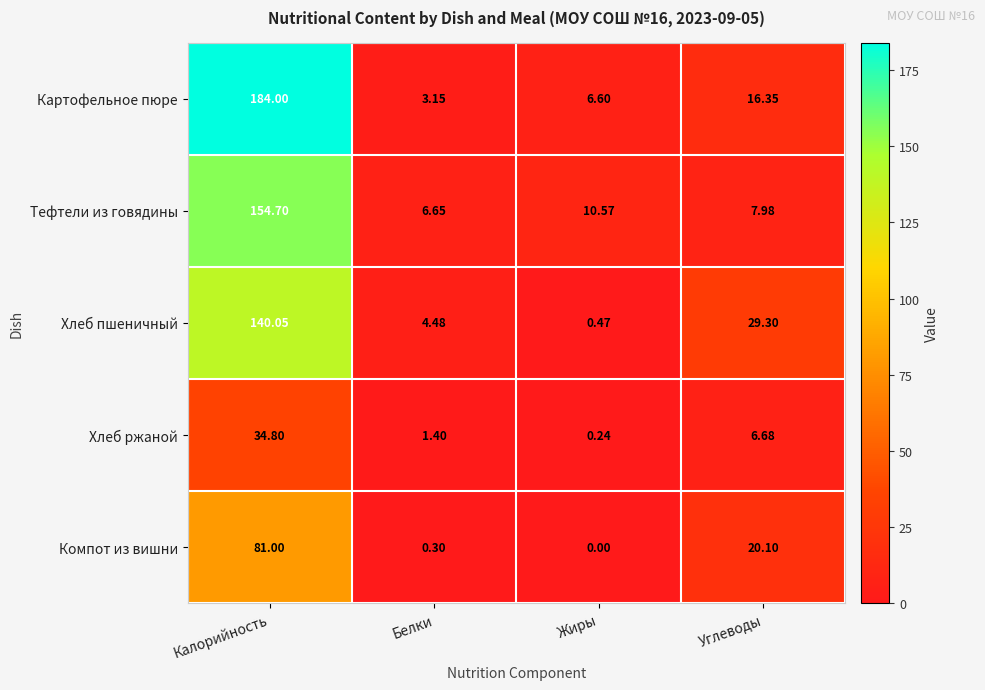

At which category is the sum across all series the highest?

Калорийность